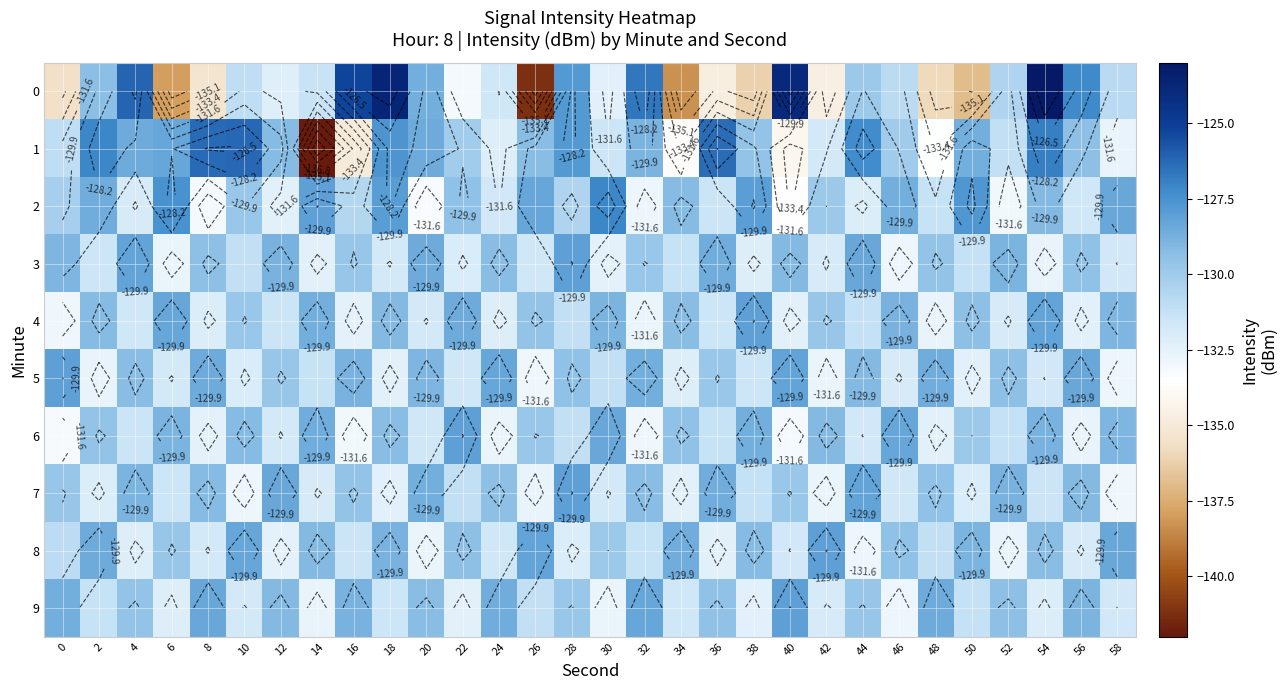

What is the average value of the 4 series?

-130.5